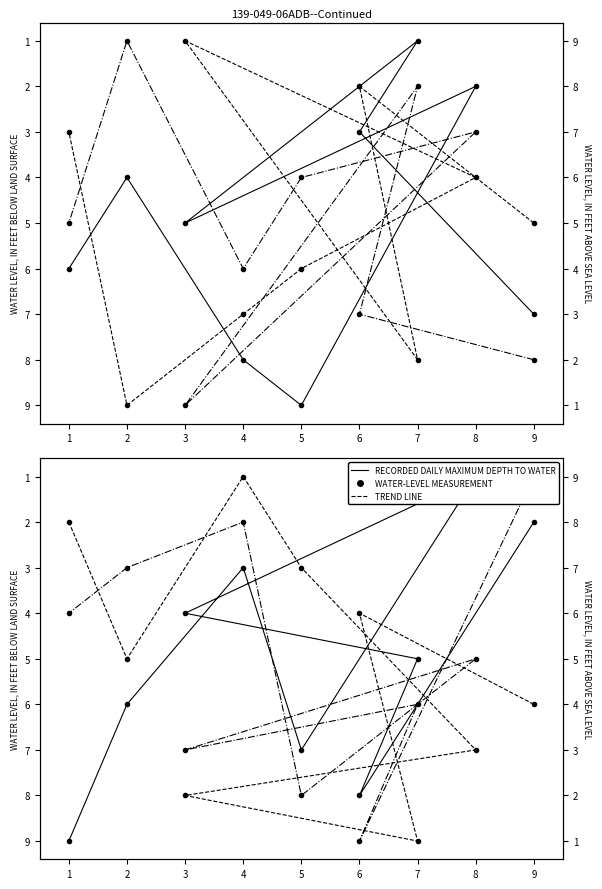

True or false: col_3 has more than 2 interior local peaks.

False